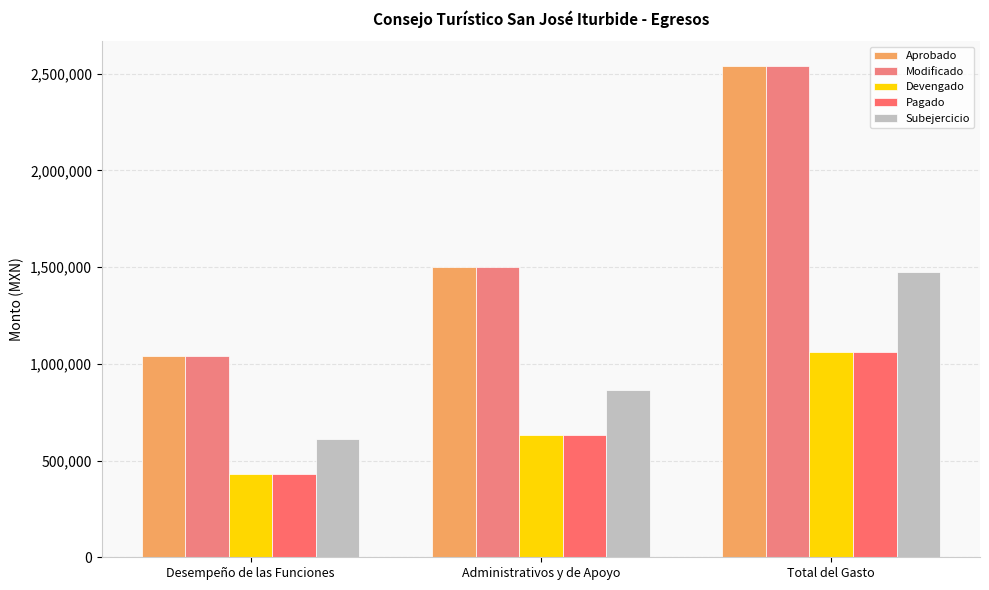

Which label corresponds to the smallest value in the chart?

Desempeño de las Funciones